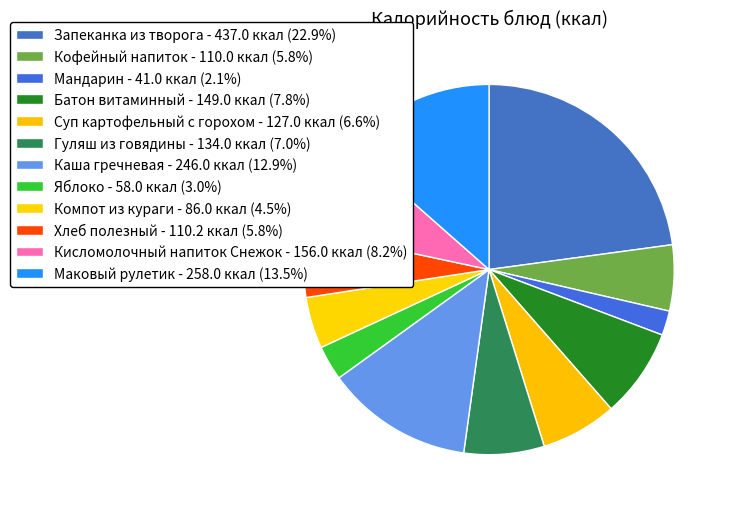

How many slices are in this pie chart?

12